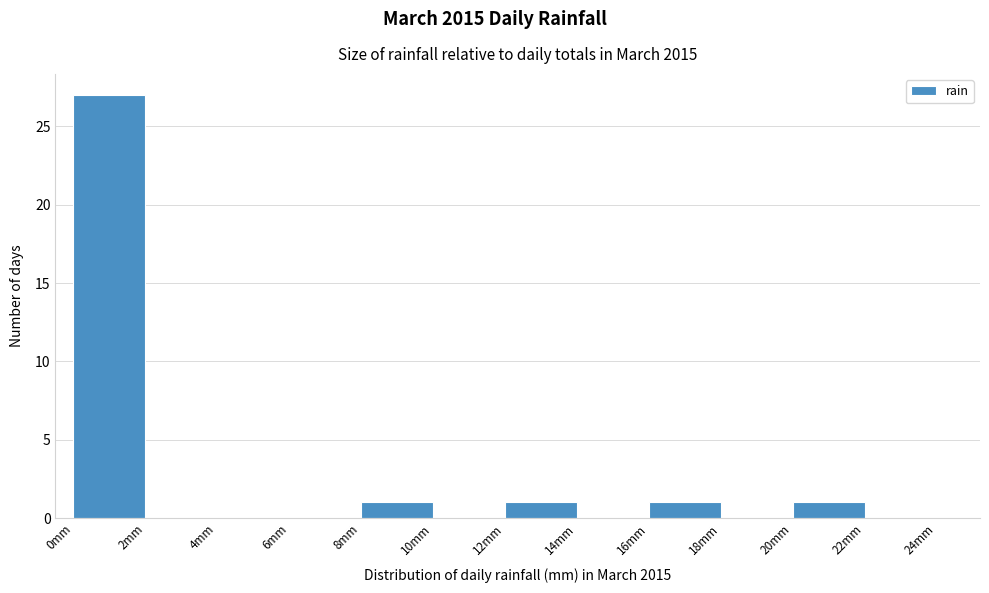

Reading left to right, list every bar in this chart as the range it spans on the x-axis followed by its height. The values are not printed on the chart, so give them approximately, as read against the axis.

0 to 2: 27
2 to 4: 0
4 to 6: 0
6 to 8: 0
8 to 10: 1
10 to 12: 0
12 to 14: 1
14 to 16: 0
16 to 18: 1
18 to 20: 0
20 to 22: 1
22 to 24: 0